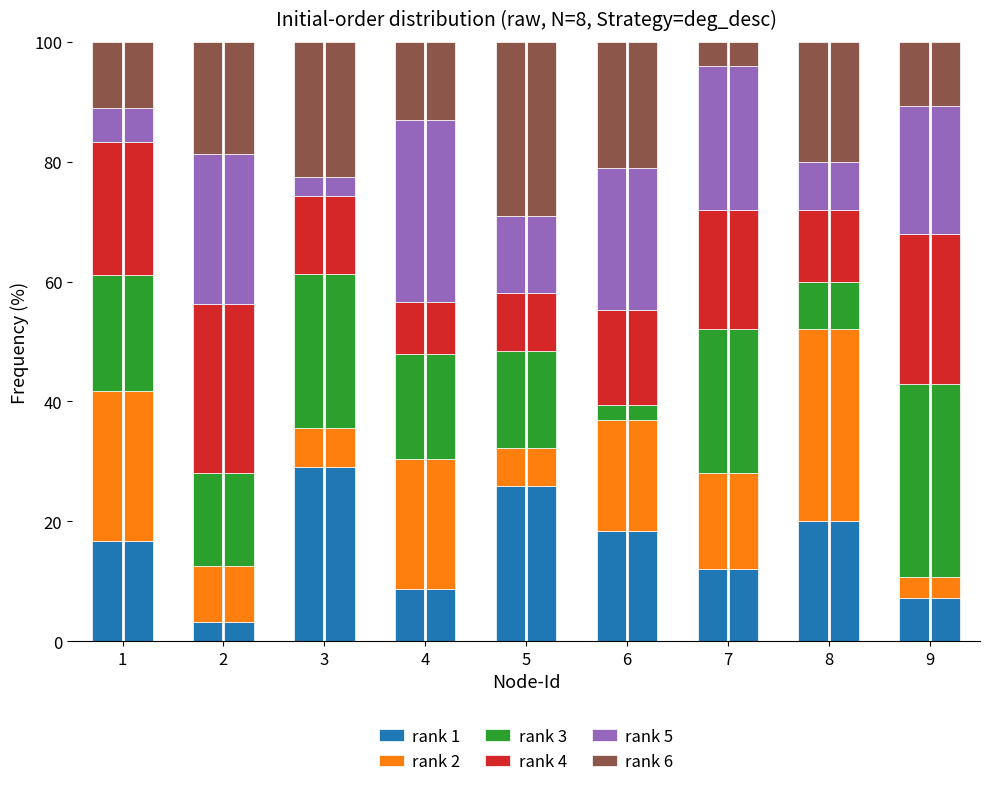

How many bars are there in total?

9